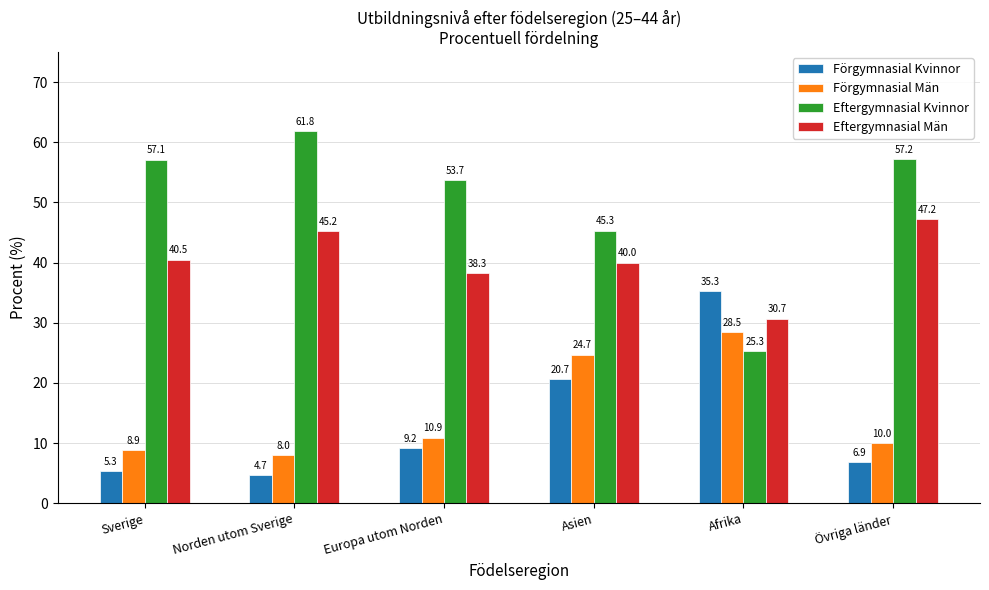

What is the spread (max minus min) of values at Asien?

24.6